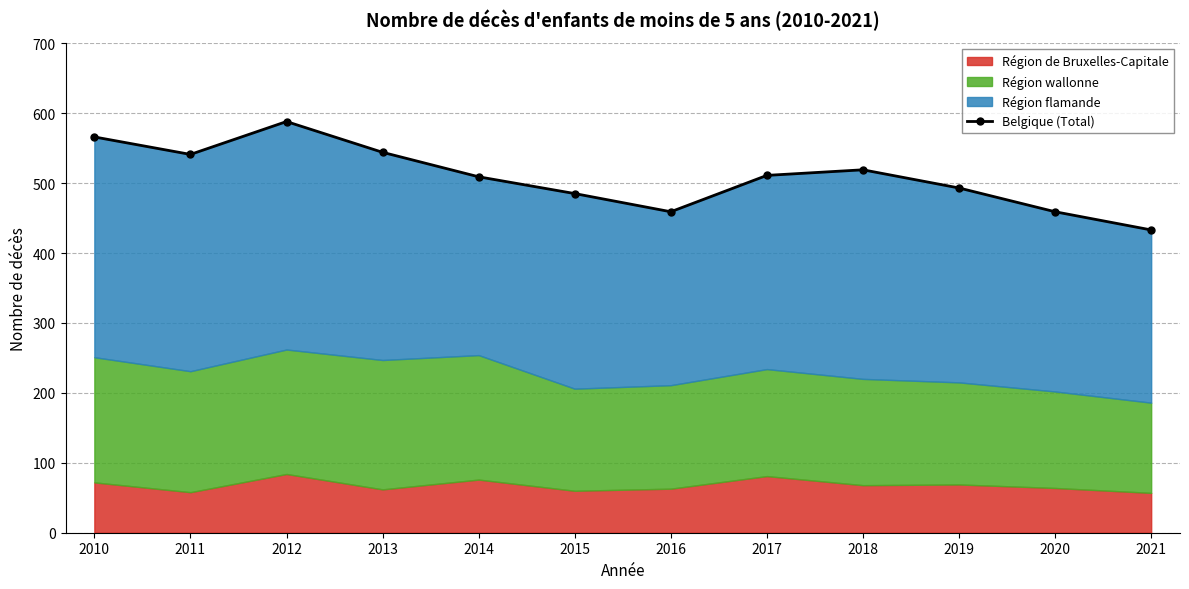

Which label corresponds to the largest value in the chart?

2012